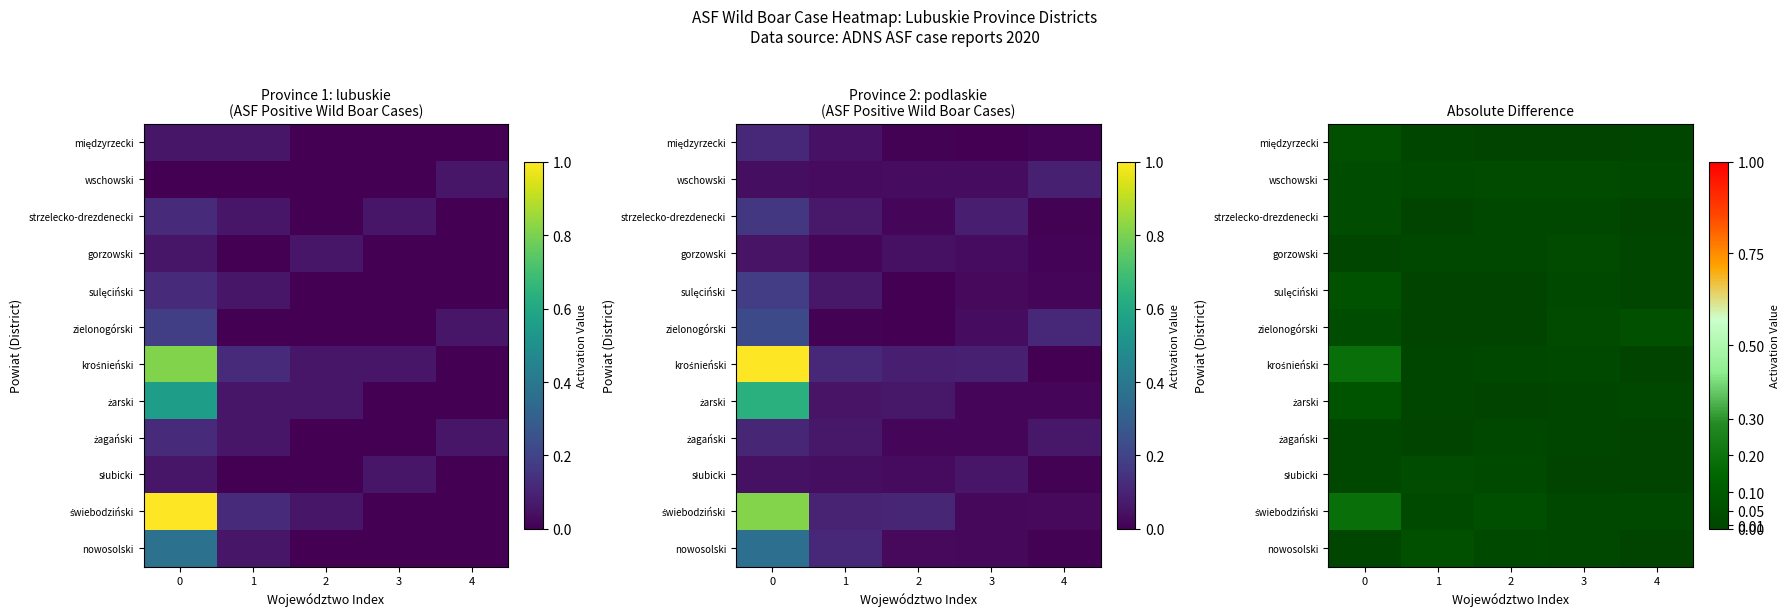

True or false: żarski has a value of 0.0 at 2.

True